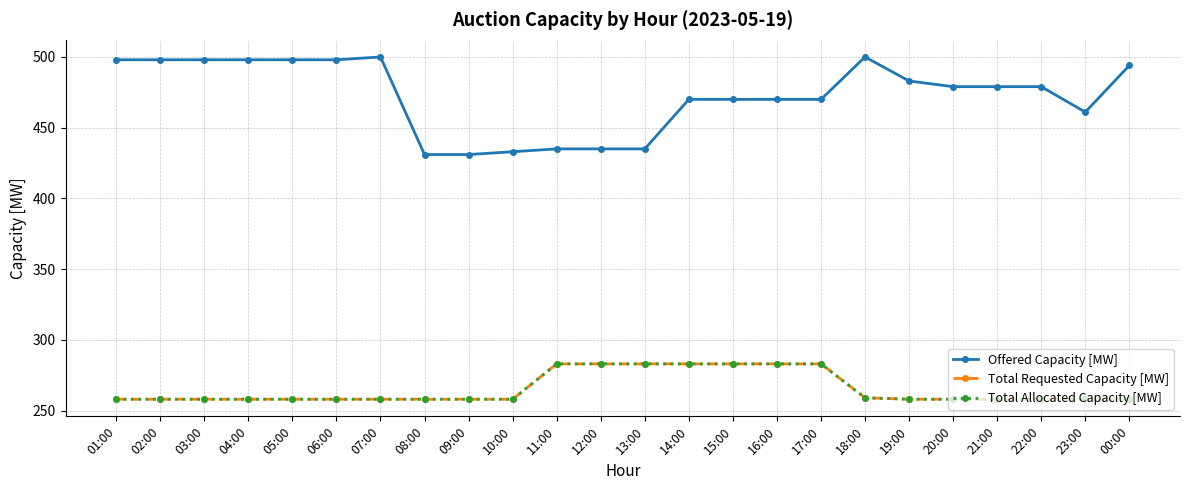

What position from the right is 02:00?

23